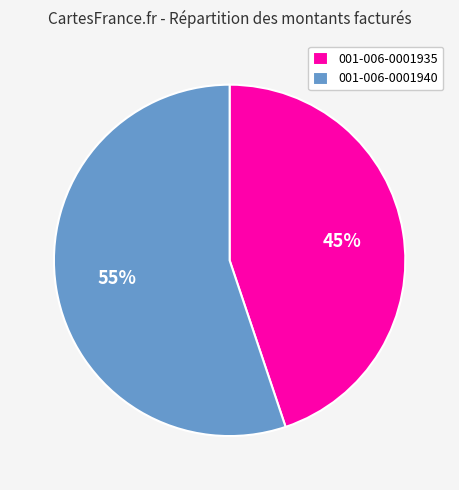

Which slice is the largest?

001-006-0001940